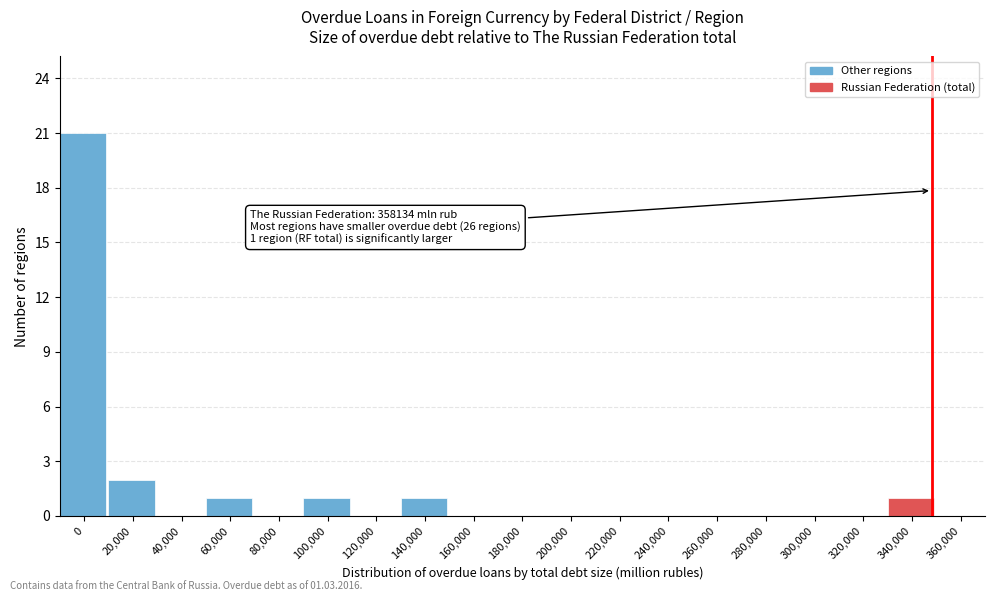

Reading right to left, what are all the values shown in this chart?

360,000=0	340,000=1	320,000=0	300,000=0	280,000=0	260,000=0	240,000=0	220,000=0	200,000=0	180,000=0	160,000=0	140,000=1	120,000=0	100,000=1	80,000=0	60,000=1	40,000=0	20,000=2	0=21